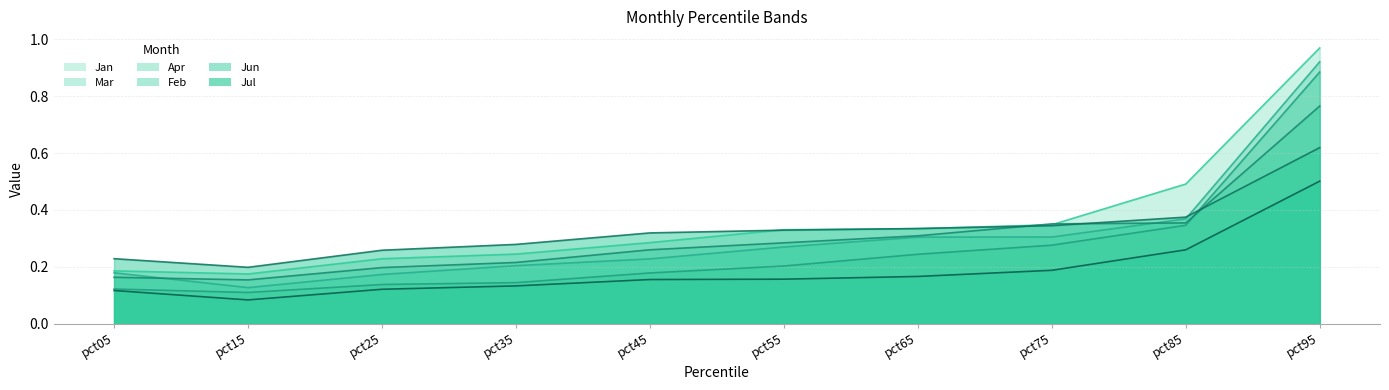

At which category is the sum across all series the highest?

pct95